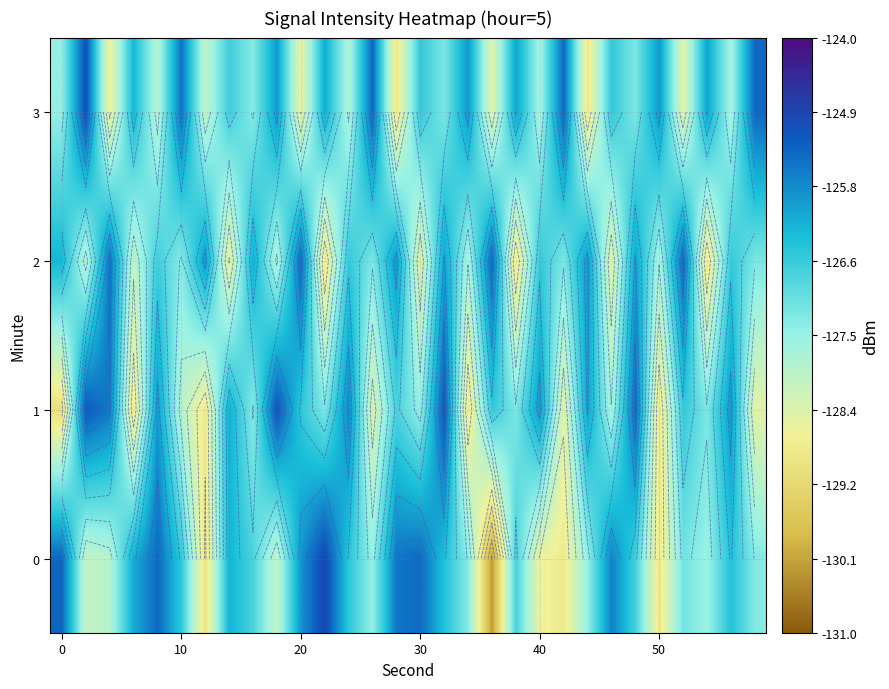

Count the number of data series in this chart.

4